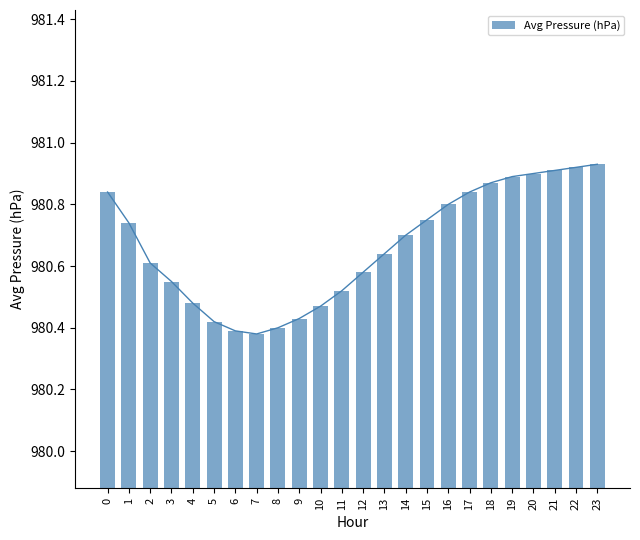

What is the ratio of the value at 11 to the value at 0?

1.0